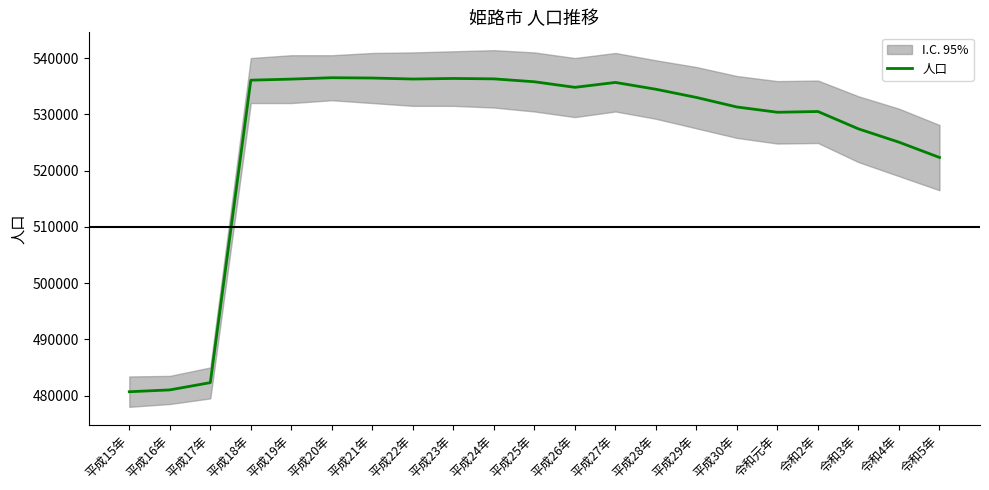

At which category does the chart reach its peak across all series?

平成20年